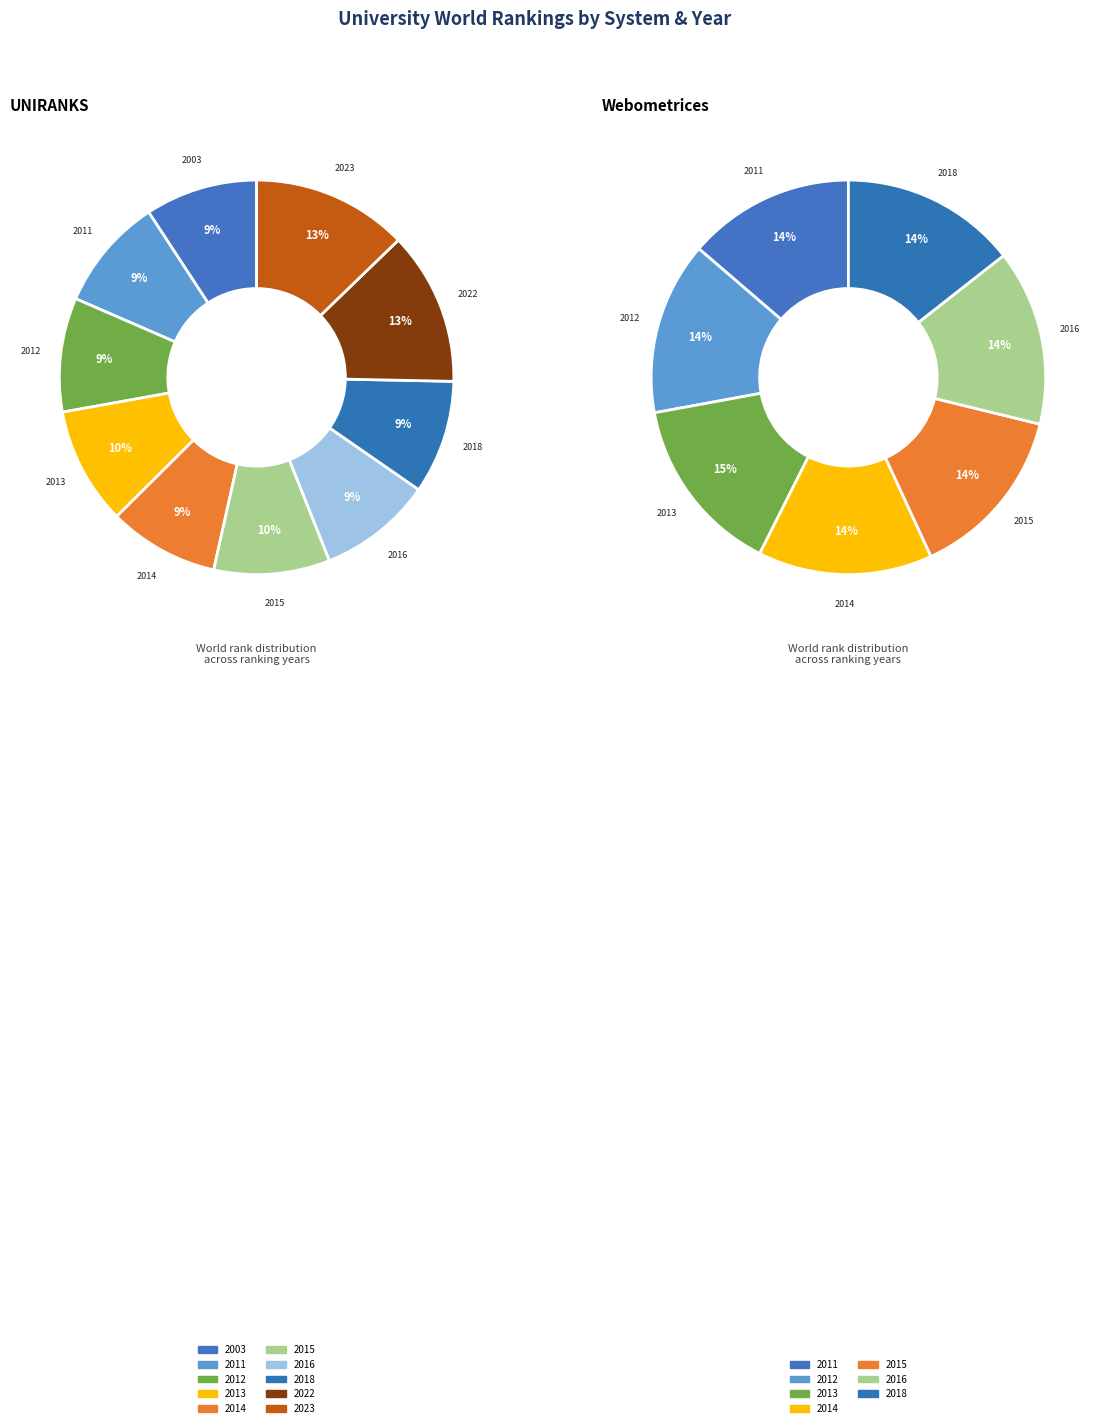

Does any single category account for the majority?

No